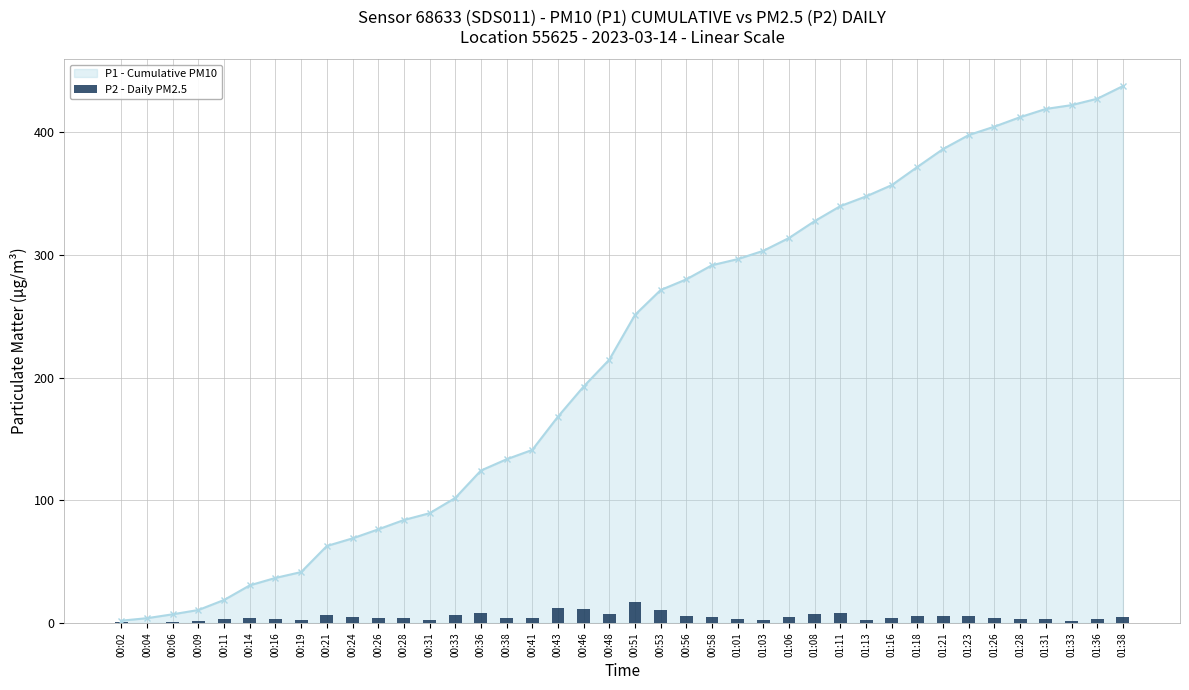

The P1 - Cumulative PM10 series shows 89.4 at 00:31. True or false?

True